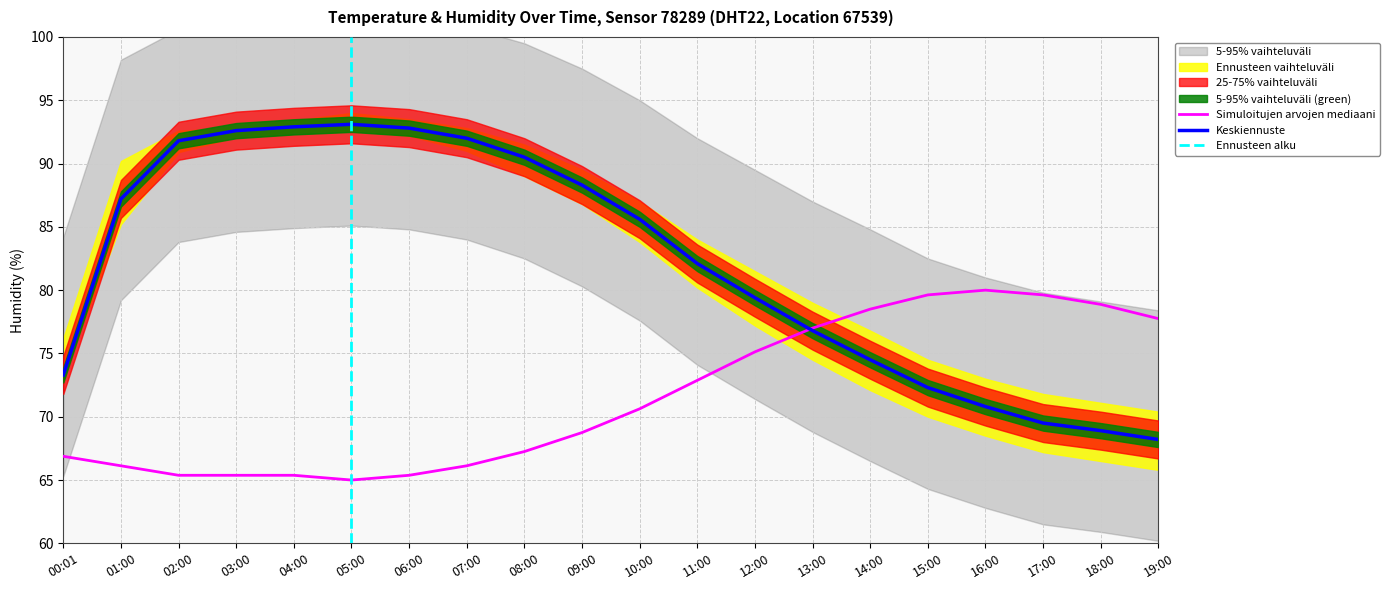

True or false: temperature has more than 0 interior local peaks.

True